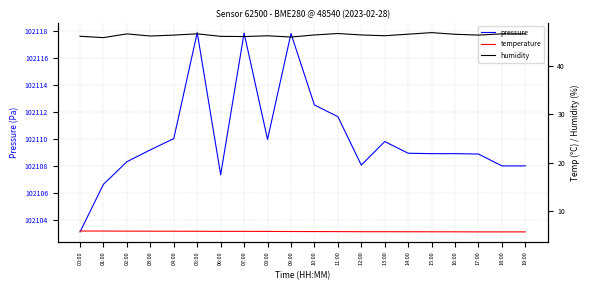

True or false: pressure and temperature cross at least once.

False